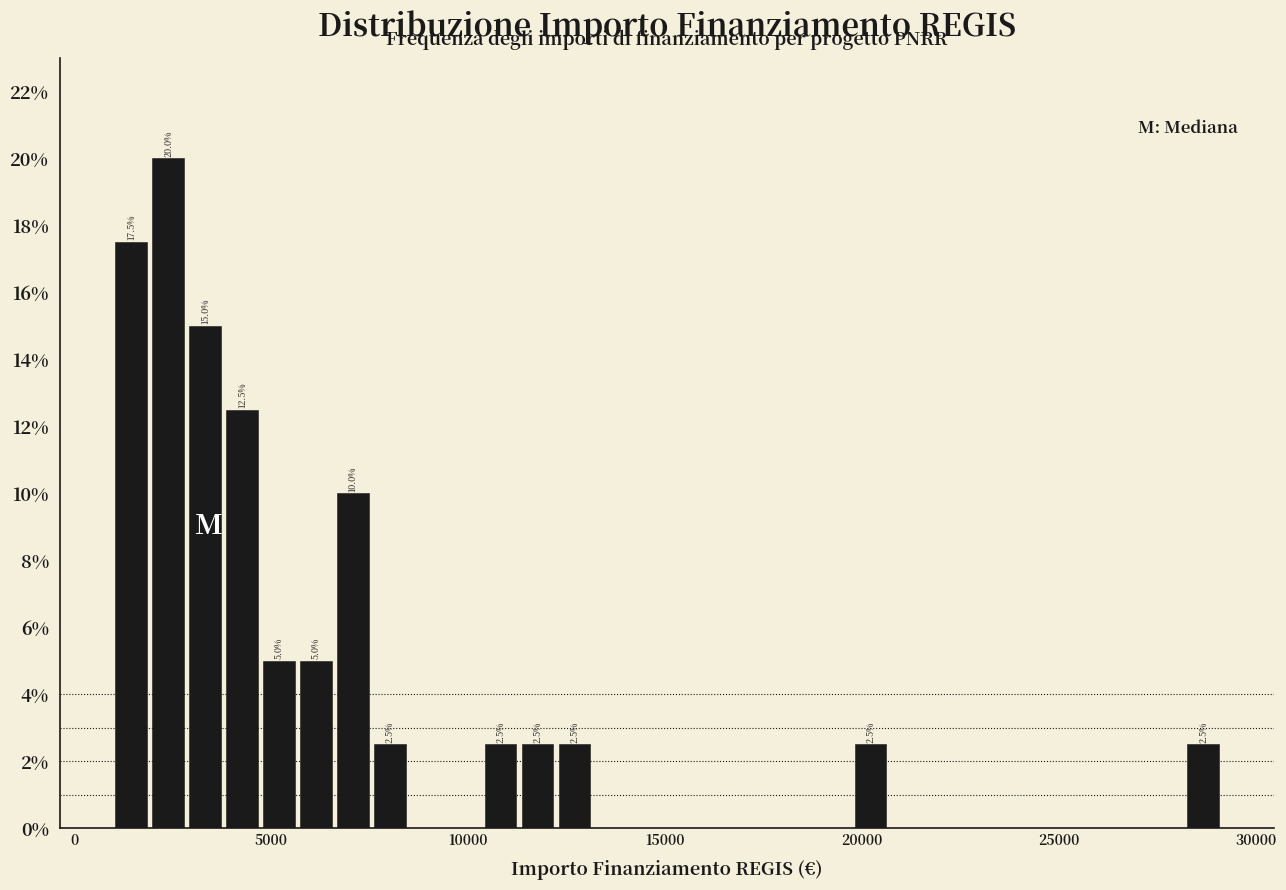

Around what value on the x-axis is the tallest bar? Give the approximate position of its centre, as read against the axis.

2500